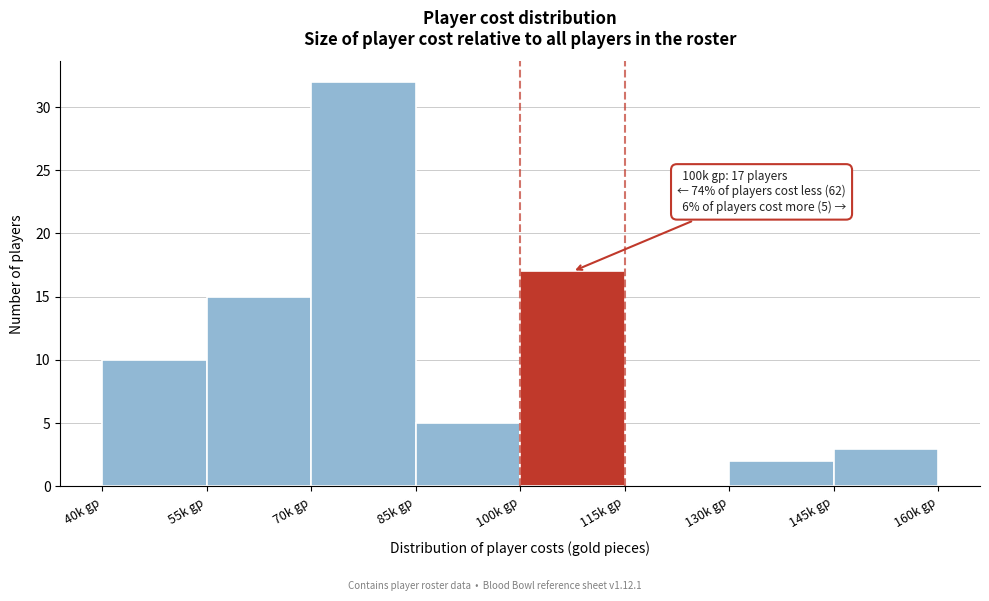

Reading left to right, transcribe all the data shown in this chart.

40k gp=10	55k gp=15	70k gp=32	85k gp=5	100k gp=17	115k gp=0	130k gp=2	145k gp=3